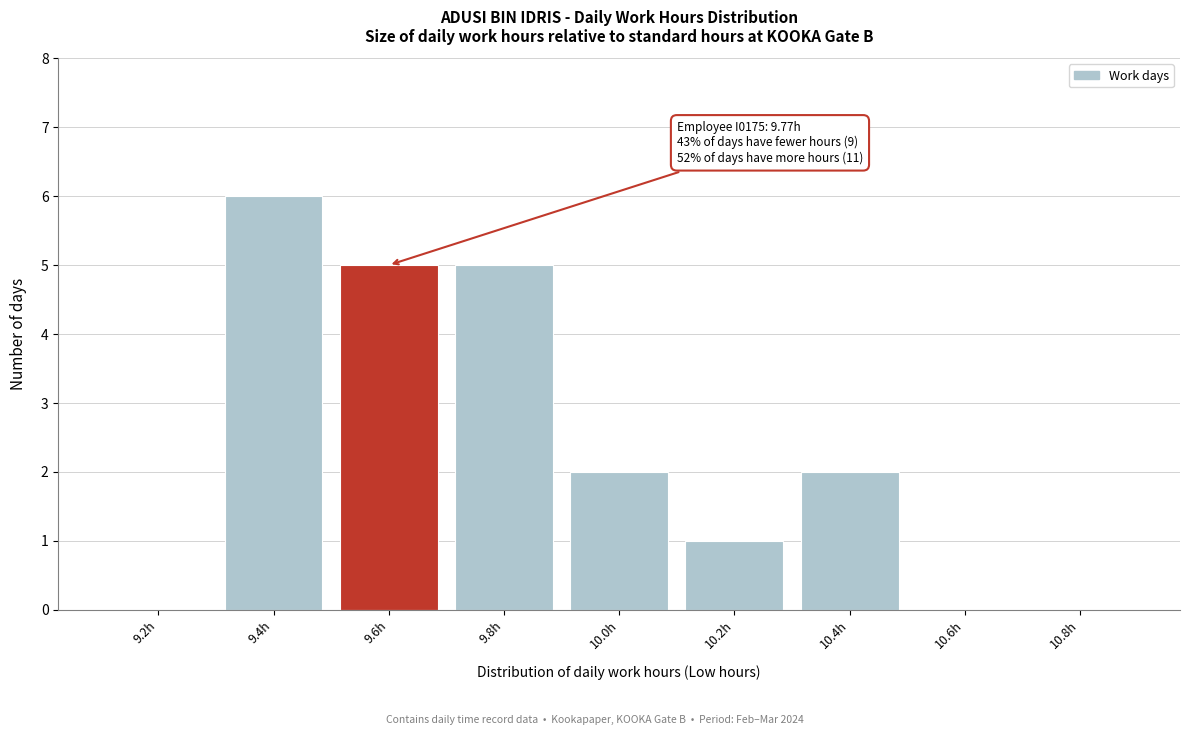

Reading left to right, list all the values displayed in this chart.

9.2h=0	9.4h=6	9.6h=5	9.8h=5	10.0h=2	10.2h=1	10.4h=2	10.6h=0	10.8h=0